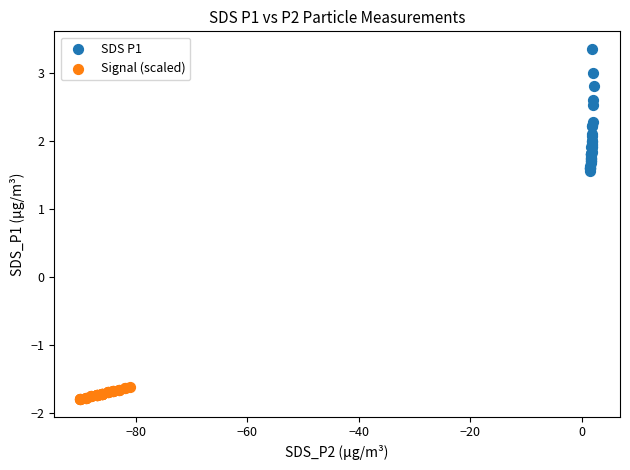

Which series contains the lowest Y value?

Signal (scaled)